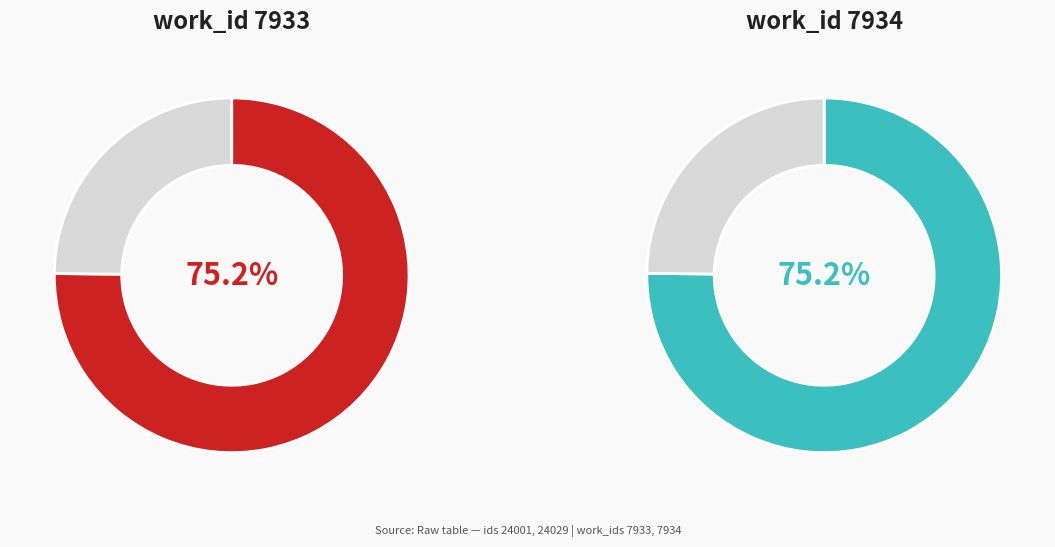

Which category has the biggest portion of the pie?

id: 24001